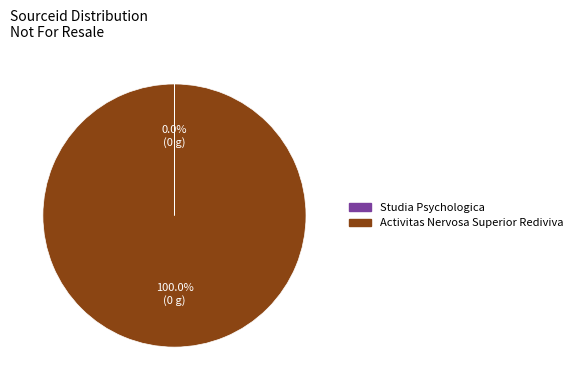

Does any single category account for the majority?

Yes